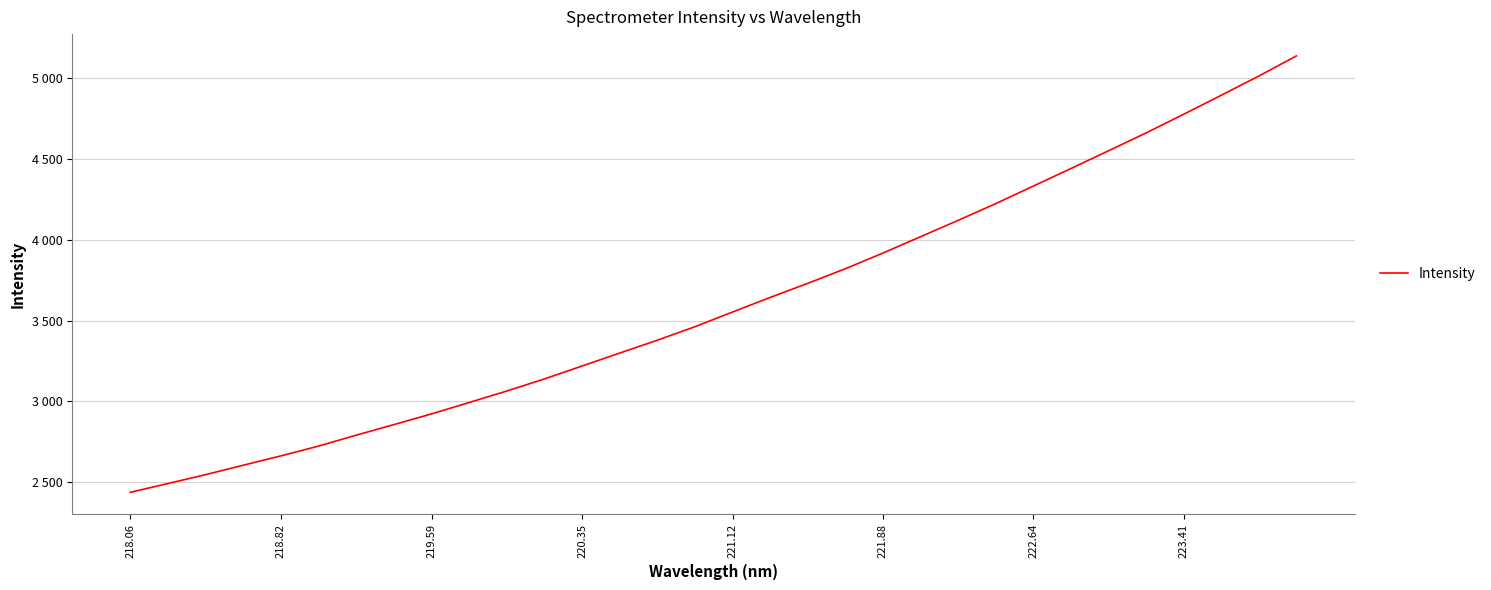

Does the chart have visible grid lines?

Yes